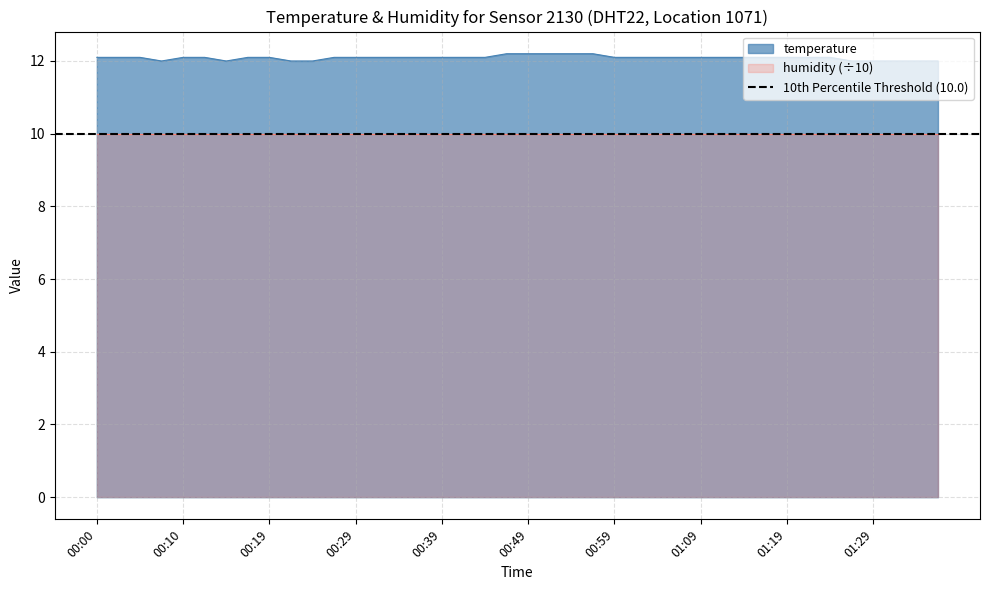

What is the difference between the values at 00:24 and 00:57?

0.2